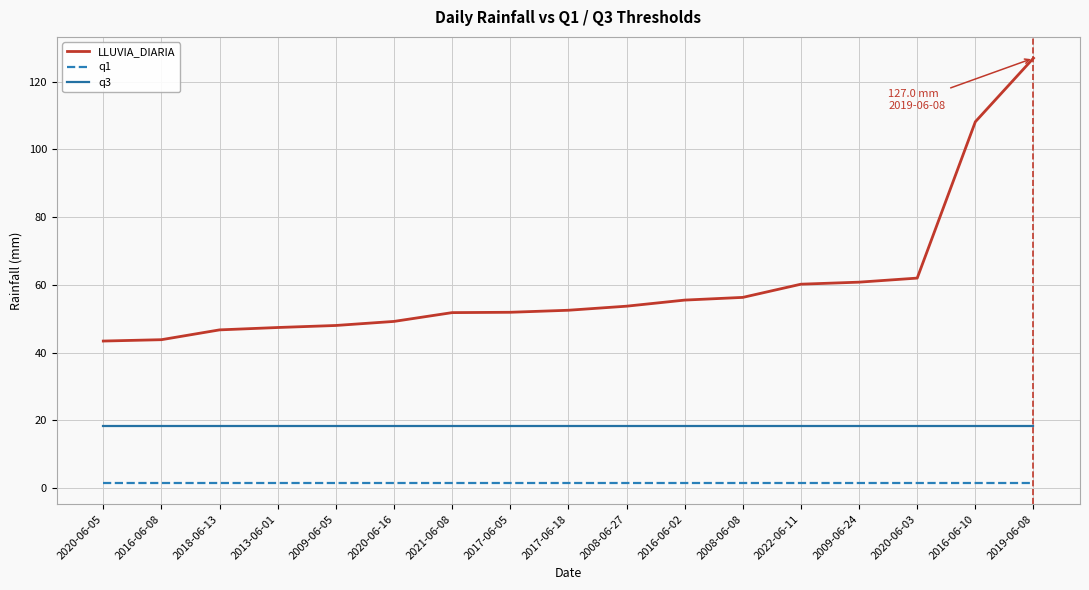

True or false: q3 and q1 intersect in this chart.

False